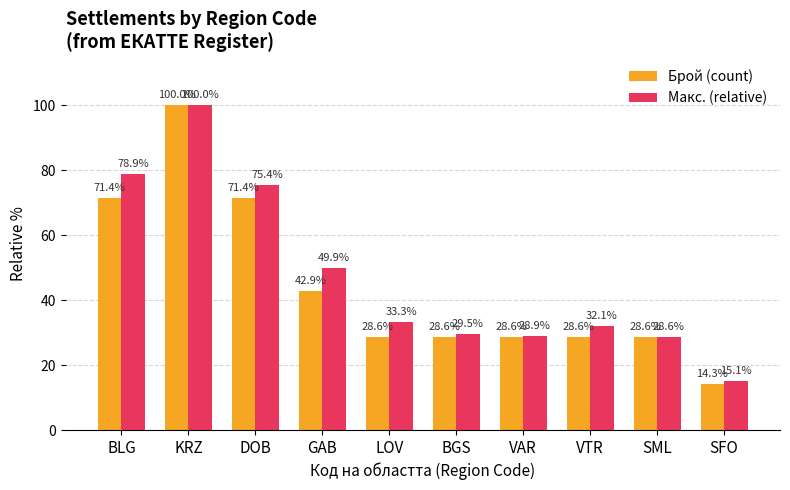

Are the bars horizontal?

No